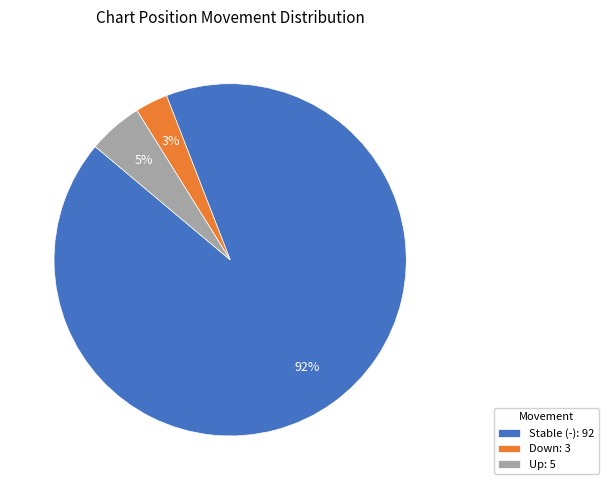

Rank the categories by value from lowest to highest.

Down: 3, Up: 5, Stable (-): 92